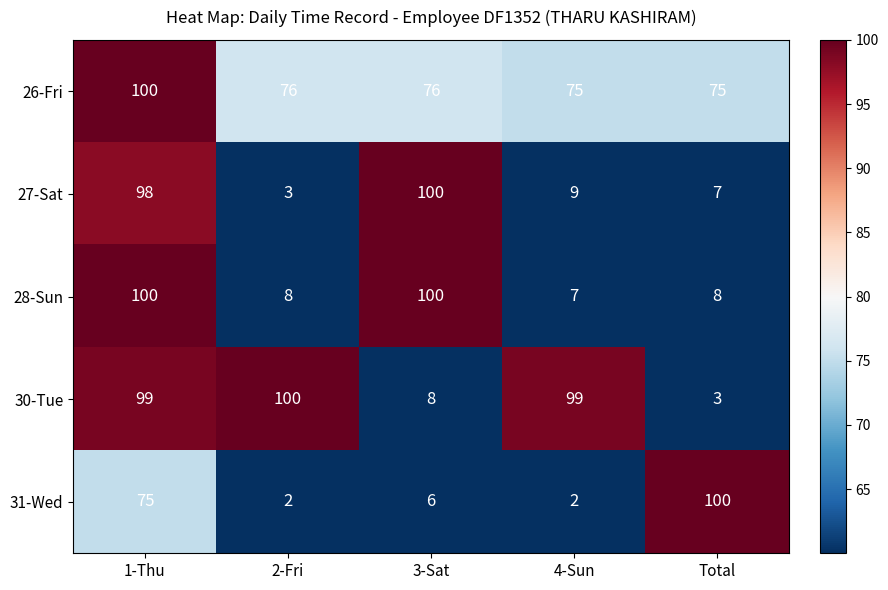

Count the number of categories in the chart.

5